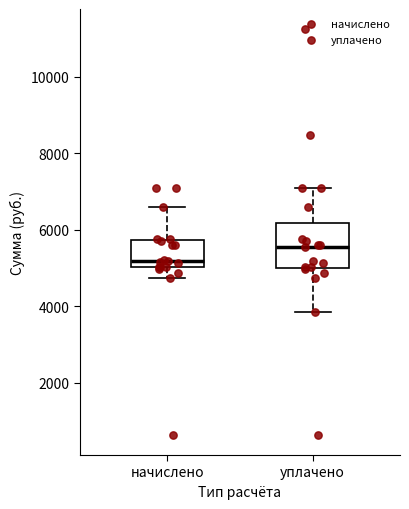

Where is the upper edge of the box for начислено on the y-axis? The values are not printed on the chart, so give them approximately, as read against the axis.

5800